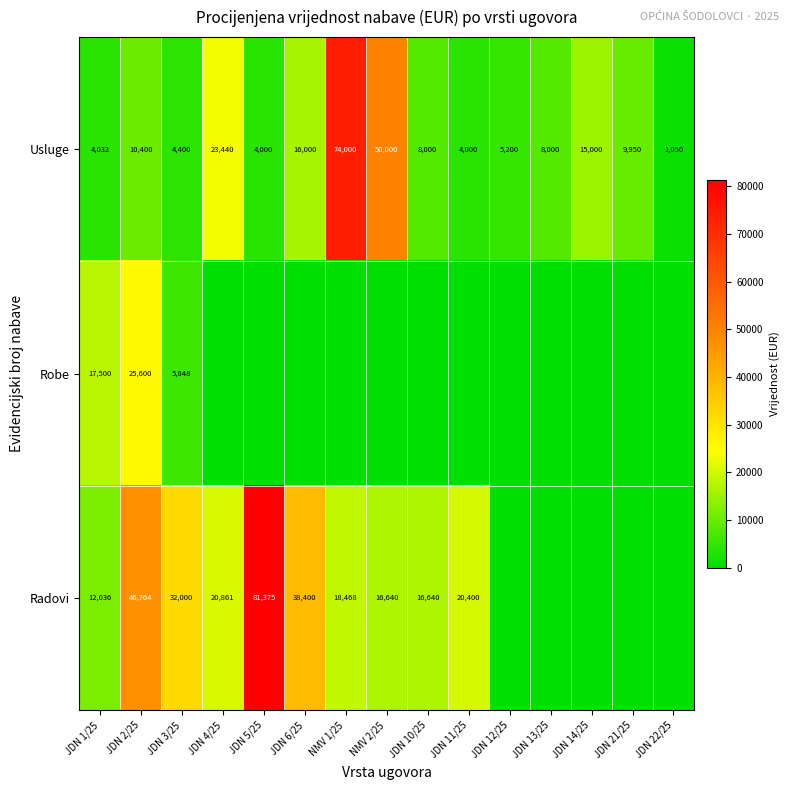

Which label corresponds to the smallest value in the chart?

JDN 4/25